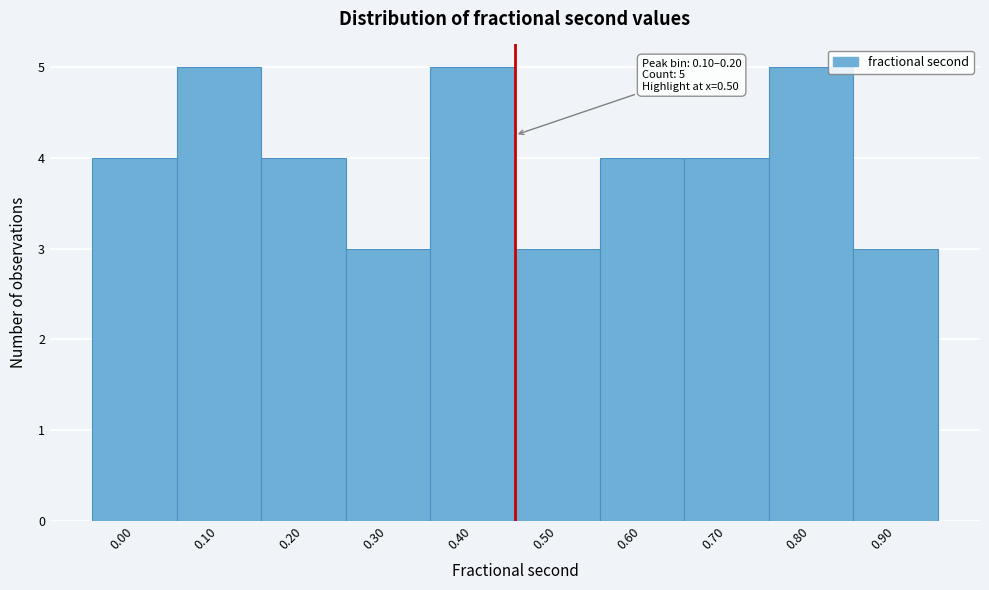

Reading left to right, list all the values displayed in this chart.

0.00=4	0.10=5	0.20=4	0.30=3	0.40=5	0.50=3	0.60=4	0.70=4	0.80=5	0.90=3